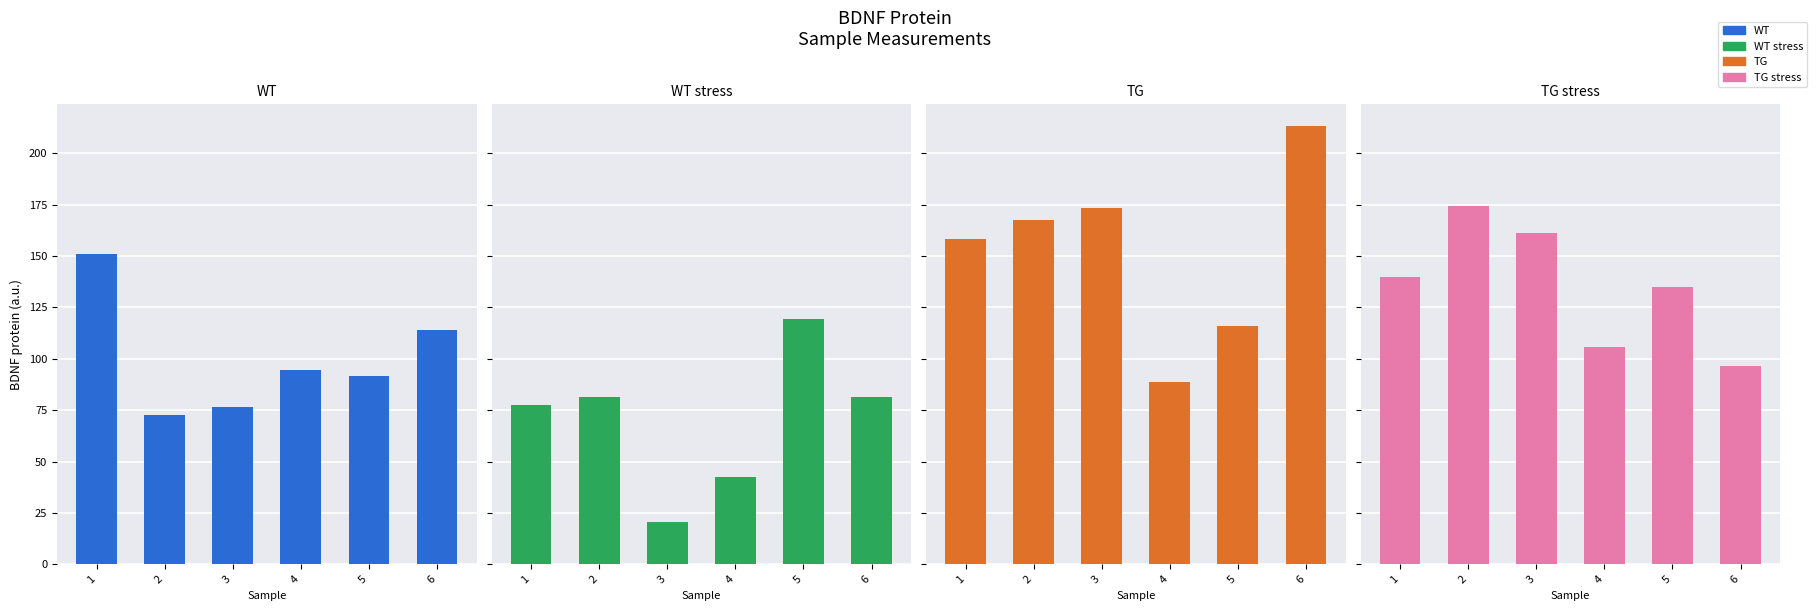

What is the value of the WT stress bar at the 3rd from the left?

20.7